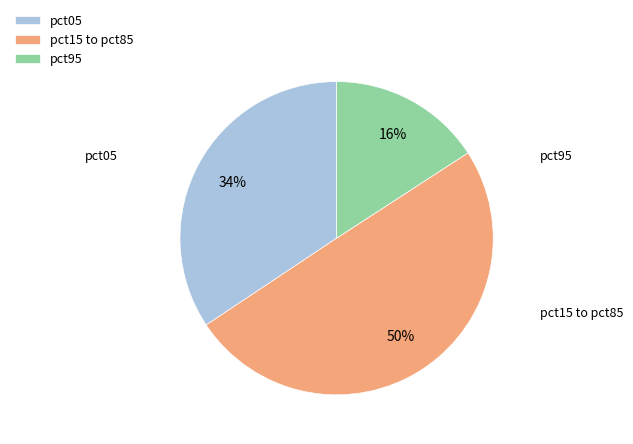

To the nearest percent, what portion does pct95 represent?

16%